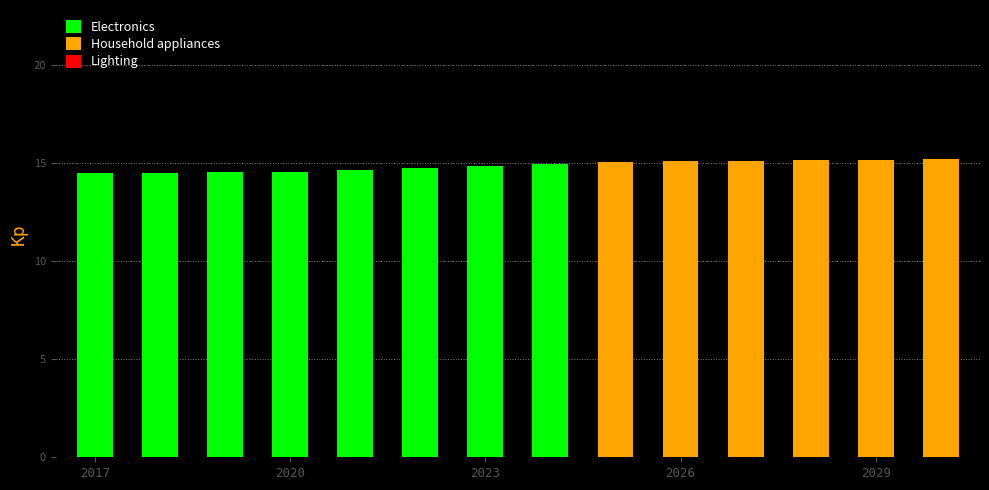

What is the maximum value shown in the chart?

15.2